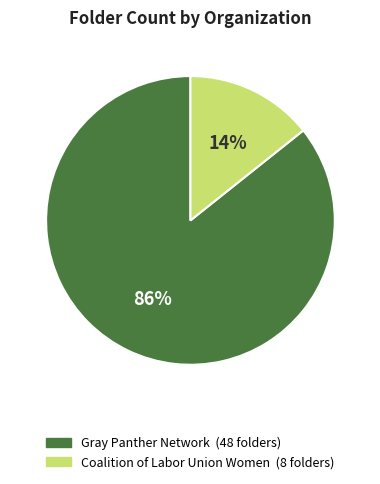

What percentage is the Coalition of Labor Union Women slice, to the nearest percent?

14%